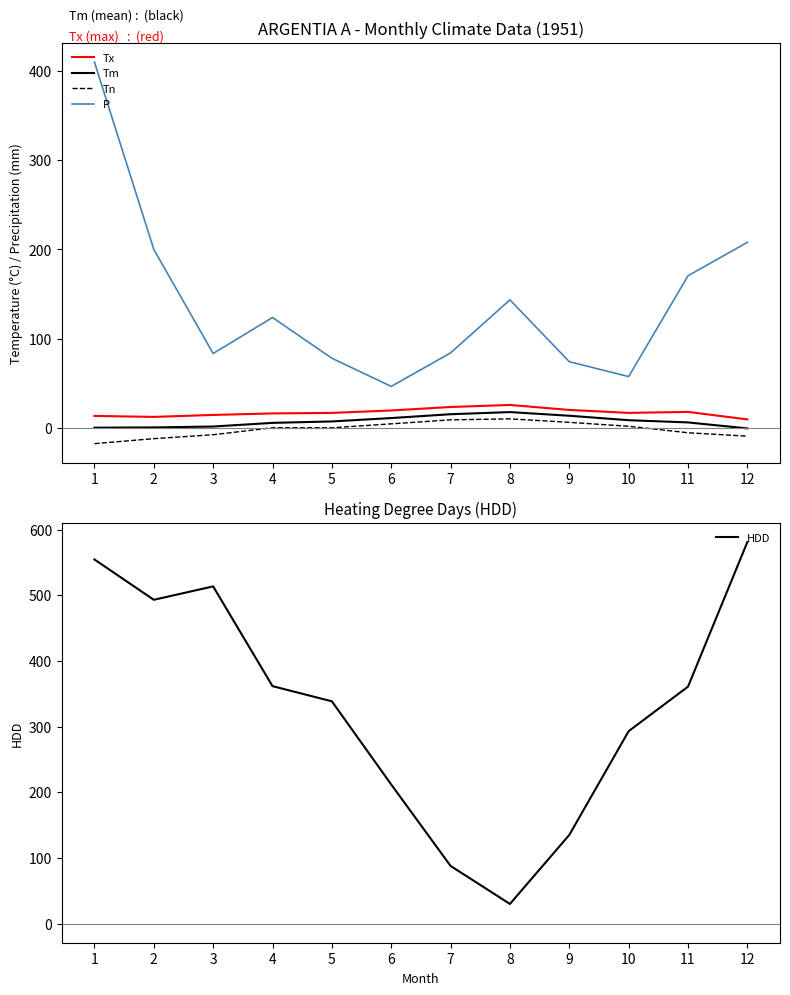

At how many categories does at least one series exceed 317?

7